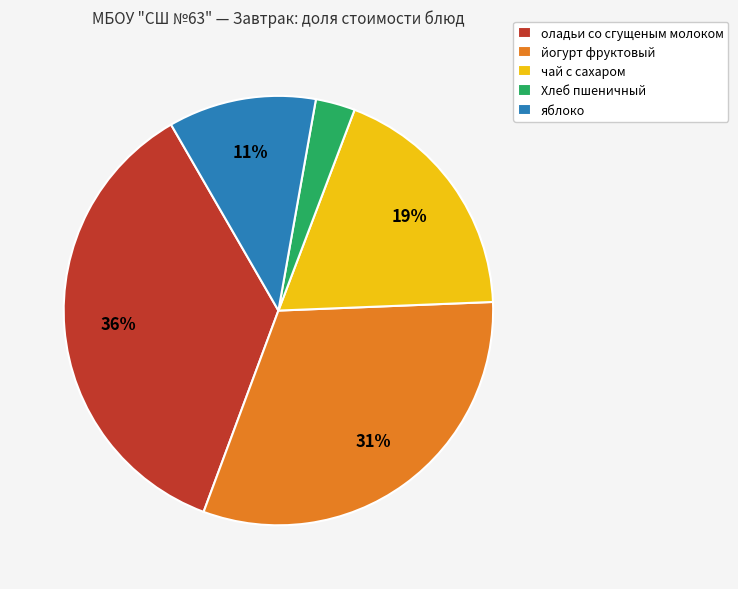

Which slice is the smallest?

Хлеб пшеничный